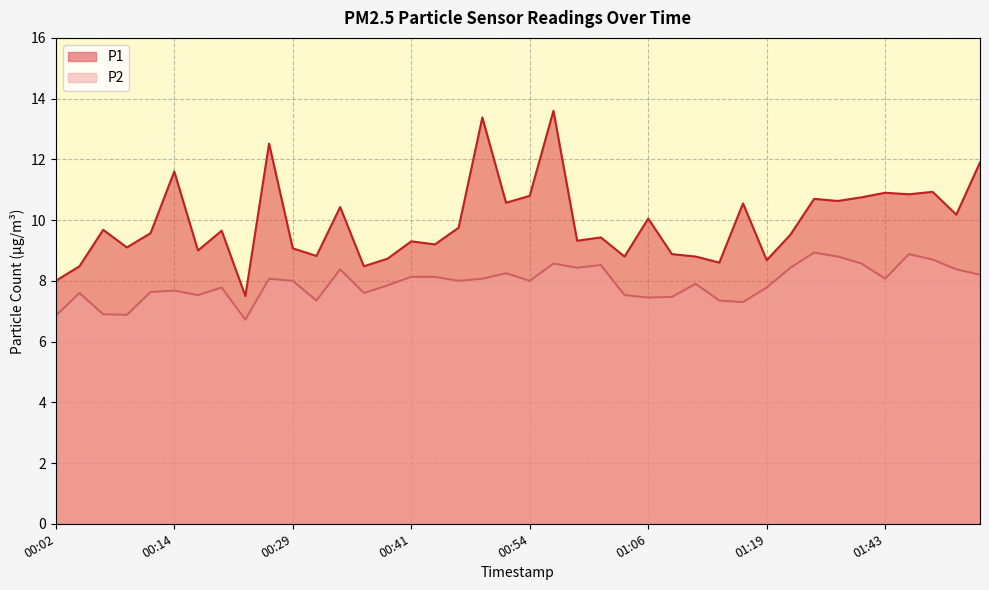

At which label is P2 closest to 7?

00:07